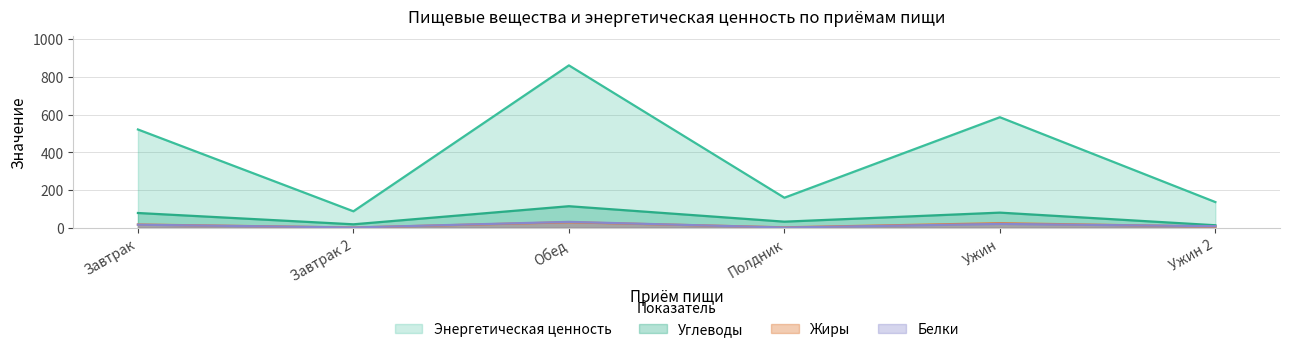

What position from the right is Ужин 2?

1